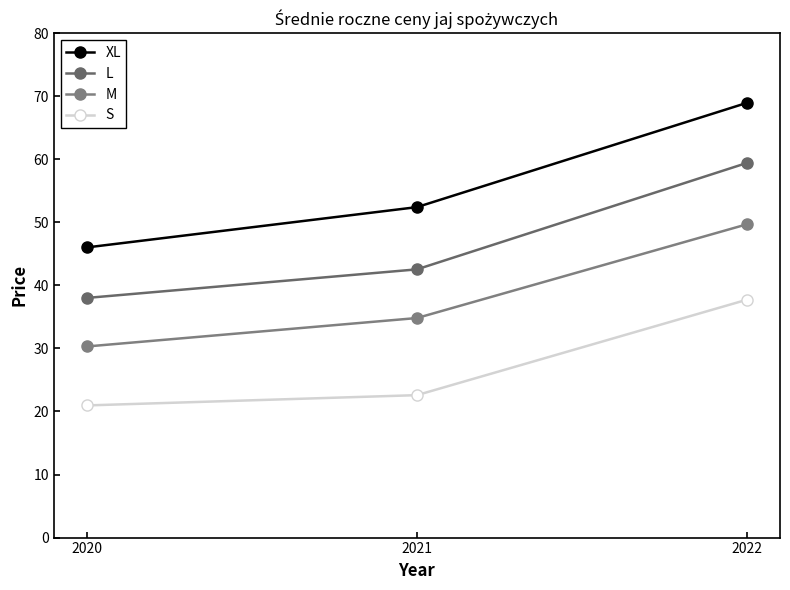

What is the spread (max minus min) of values at 2021?

29.8